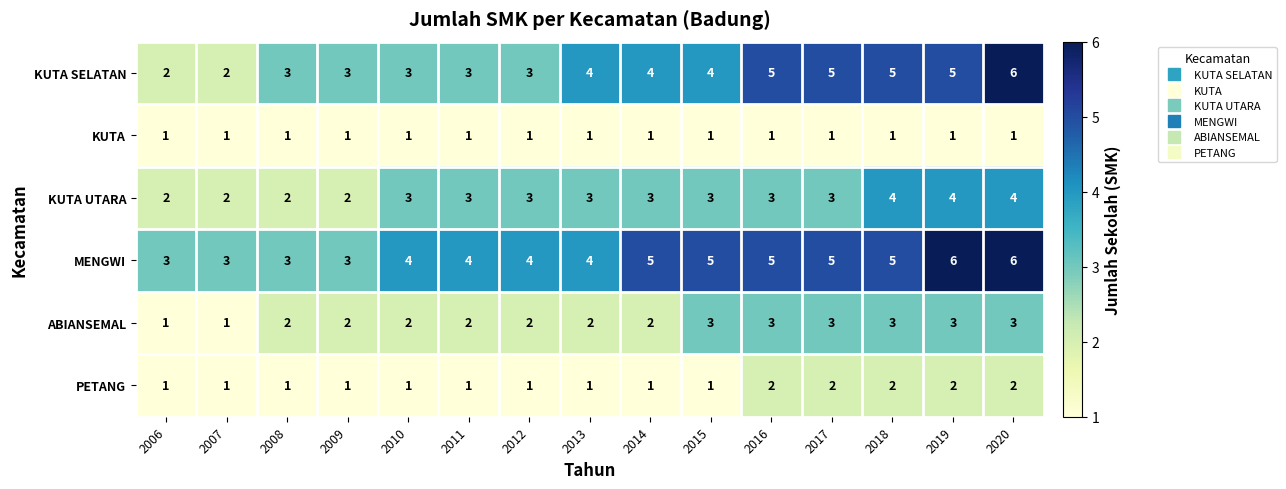

What is the highest value of the KUTA UTARA series?

4